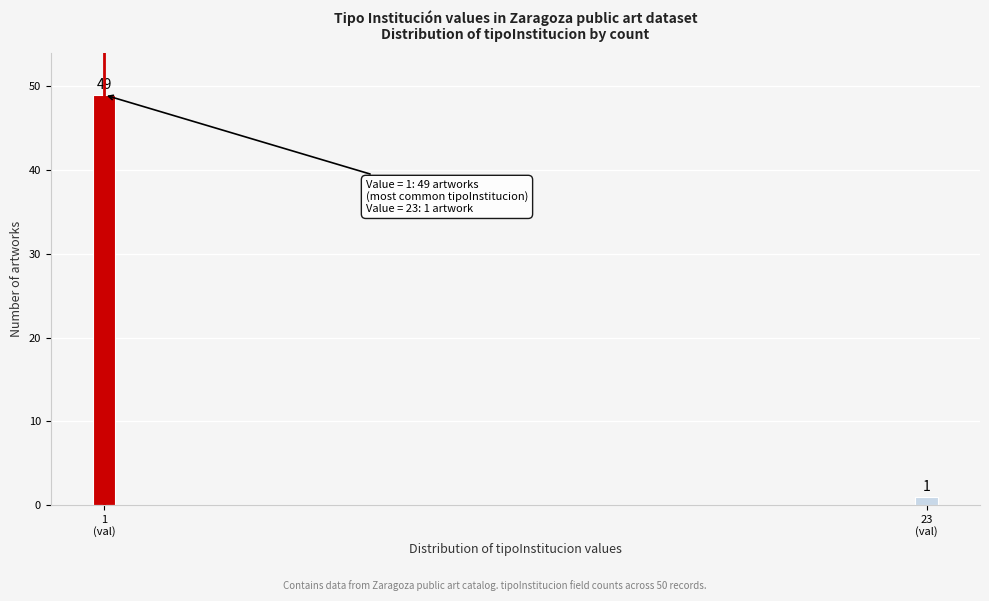

Reading right to left, extract all data points from this chart.

1	49